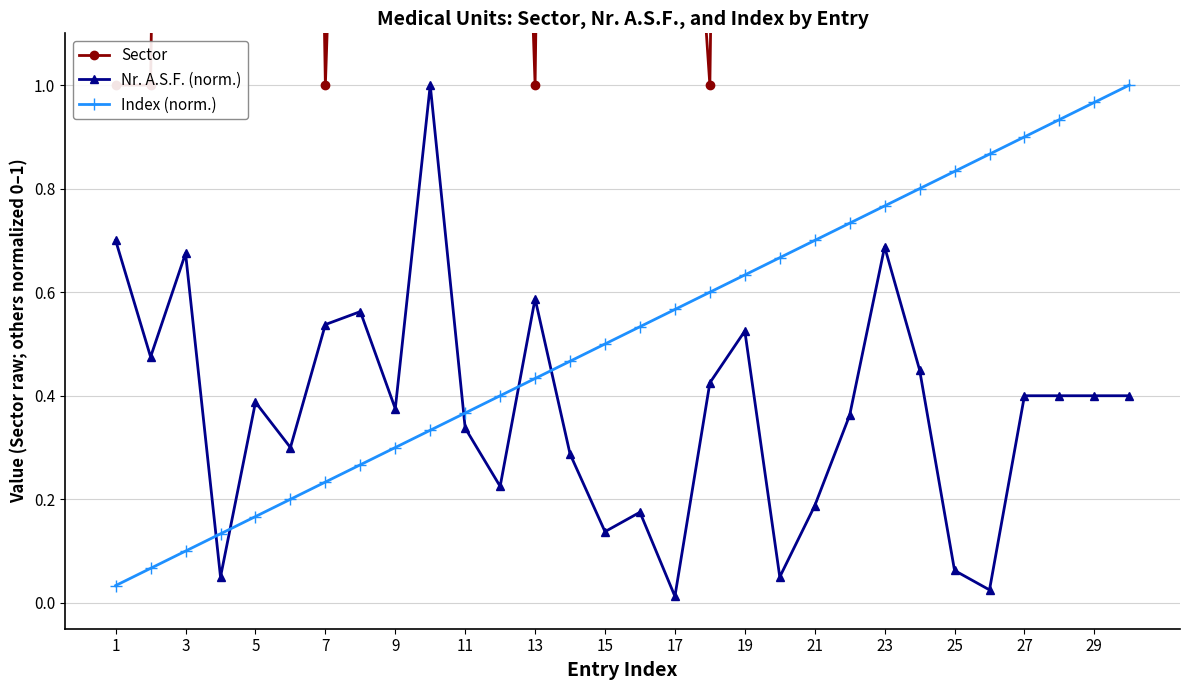

The Nr. A.S.F. (norm.) series shows 0.0 at 25. True or false?

False